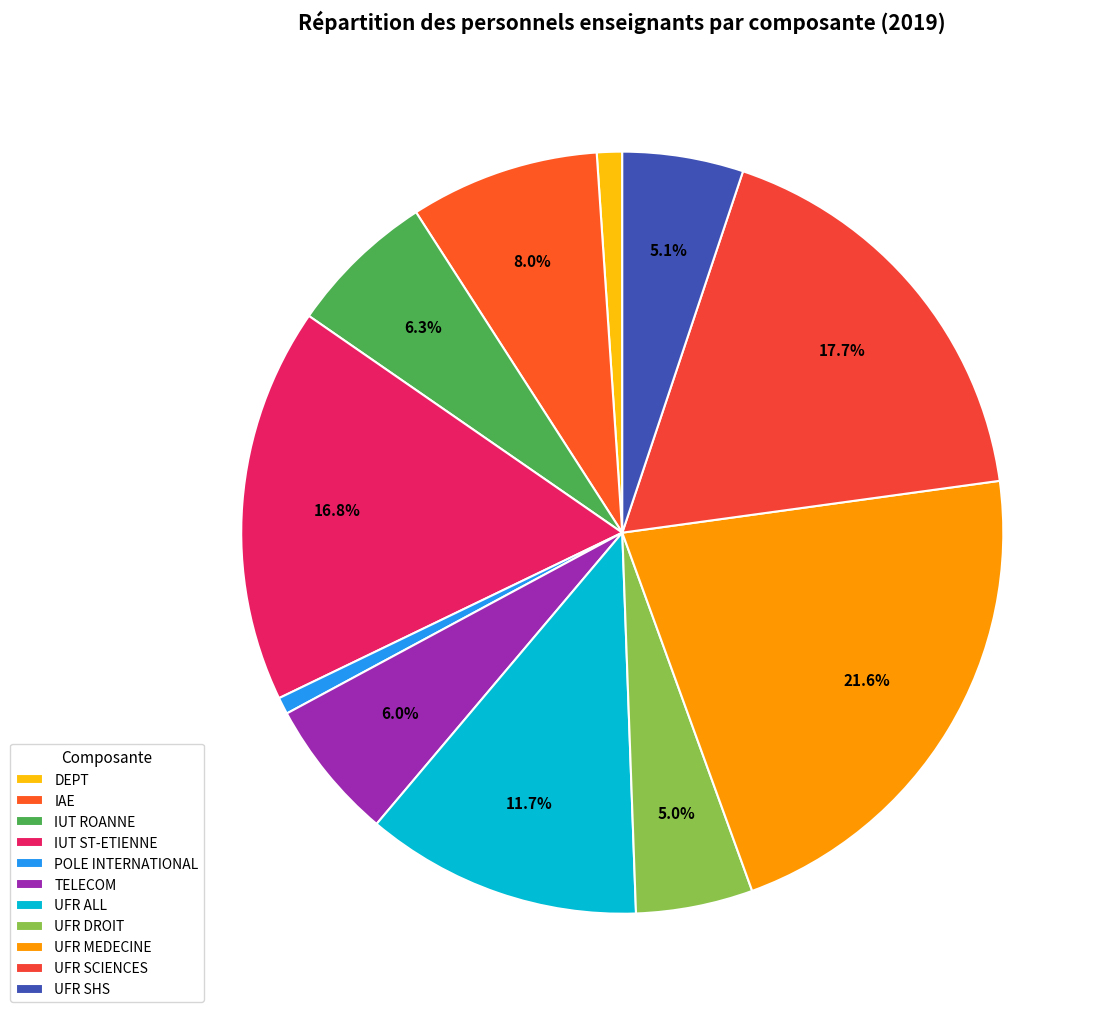

The UFR ALL slice represents 21% of the pie. True or false?

False